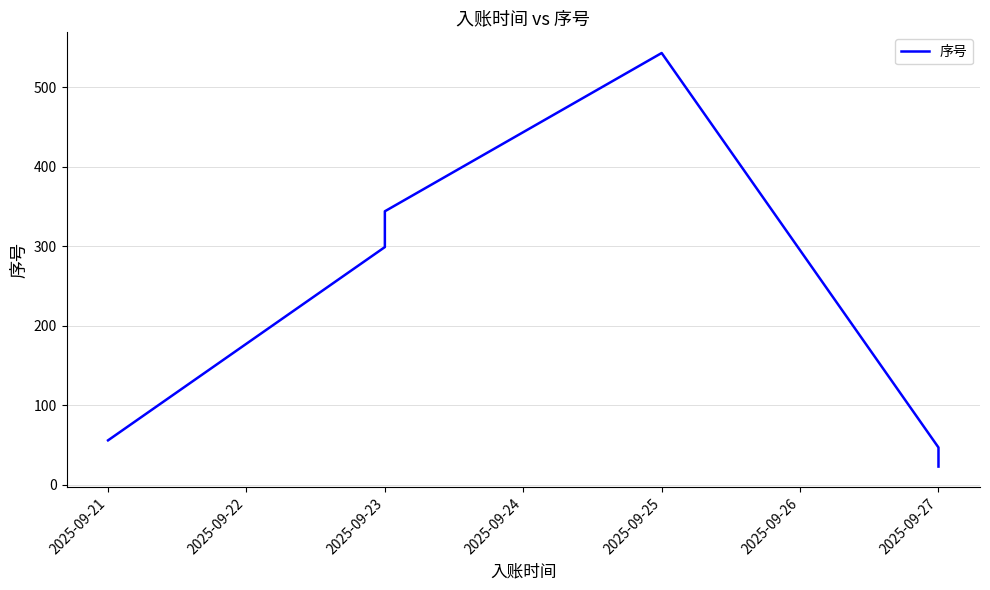

What is the average value?

219